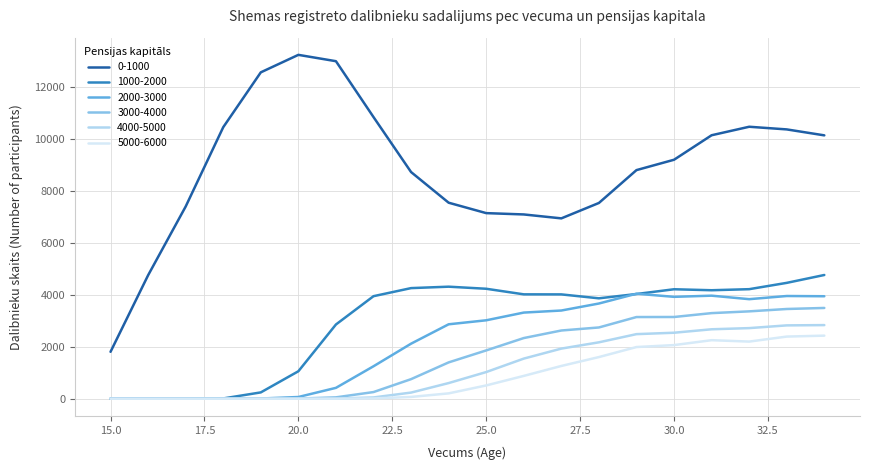

True or false: 0-1000 and 4000-5000 intersect in this chart.

False